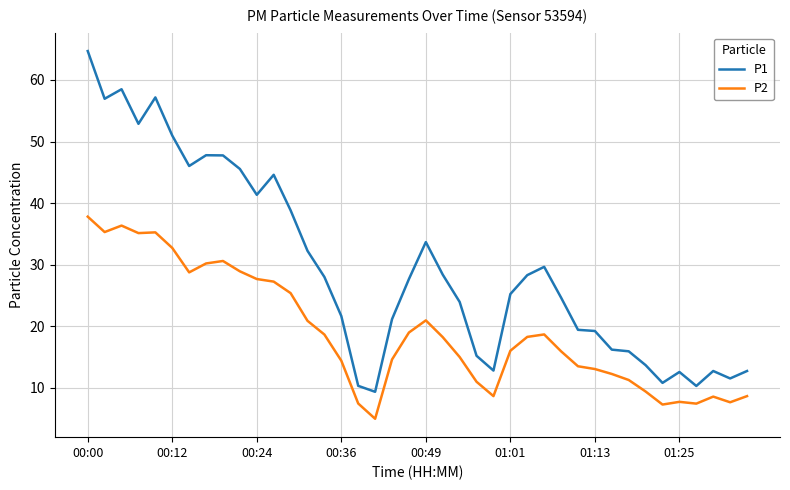

List the series in order of their overall mean, highest first.

P1, P2